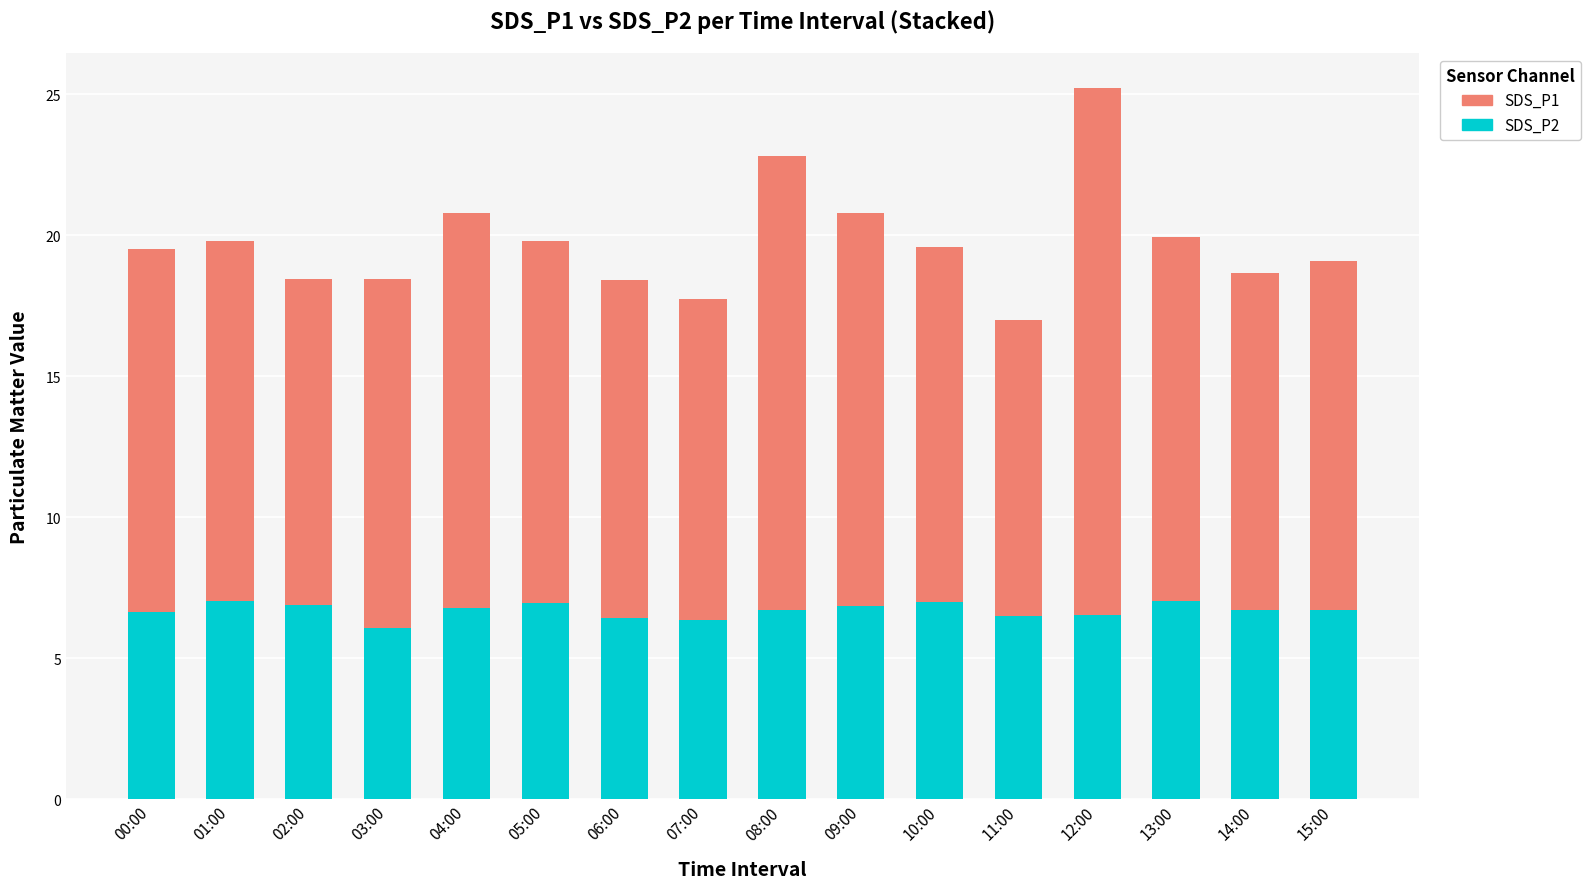

What is the value of the SDS_P2 bar at the 7th from the left?

6.4